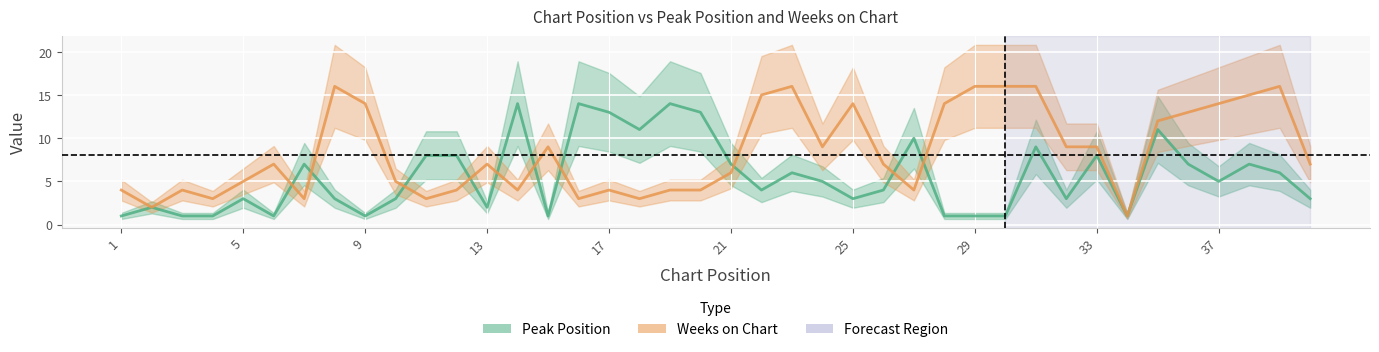

How many values in the Peak Position series are below 5?

20